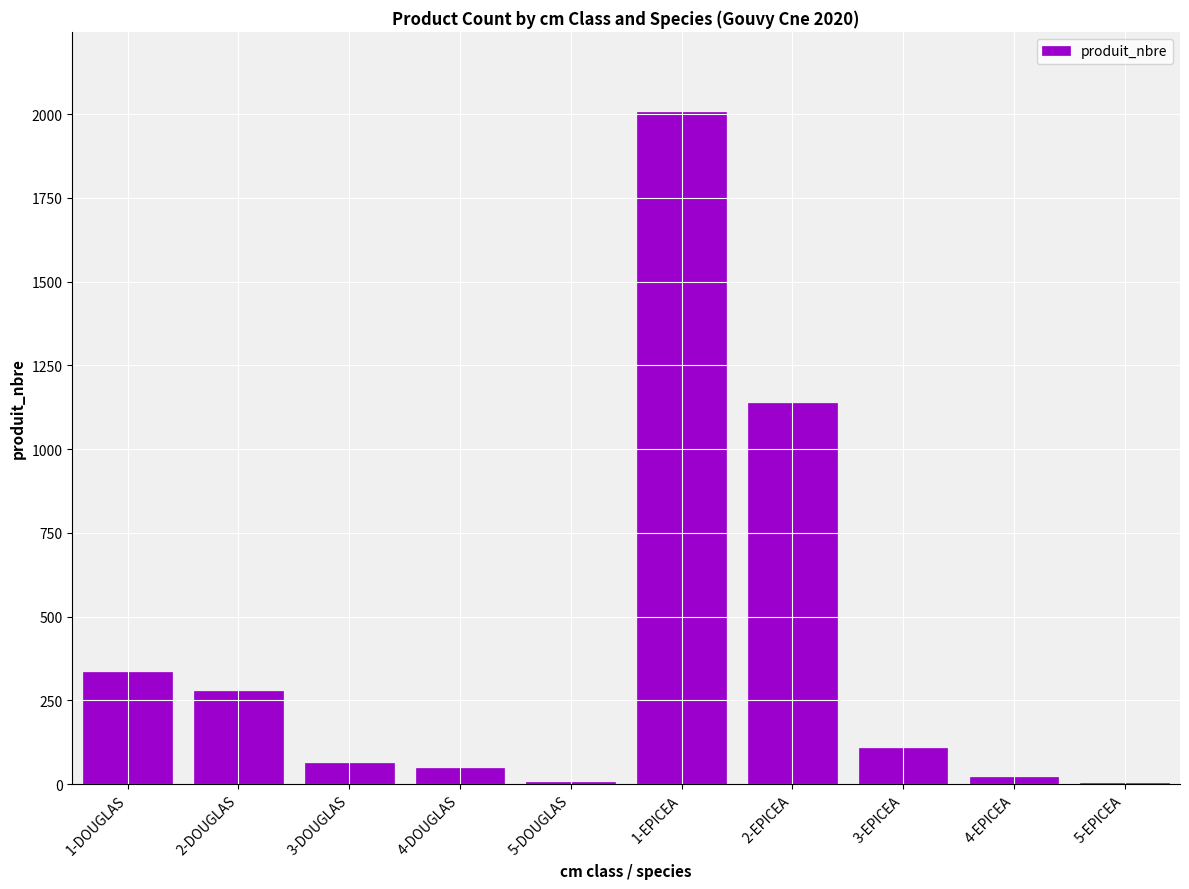

Count the number of data series in this chart.

1